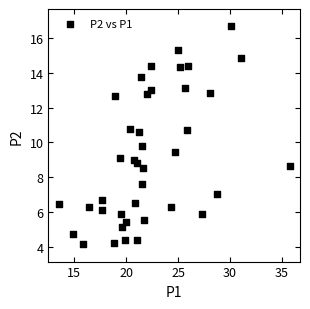

What is the range of X values (max minus min)?

22.2